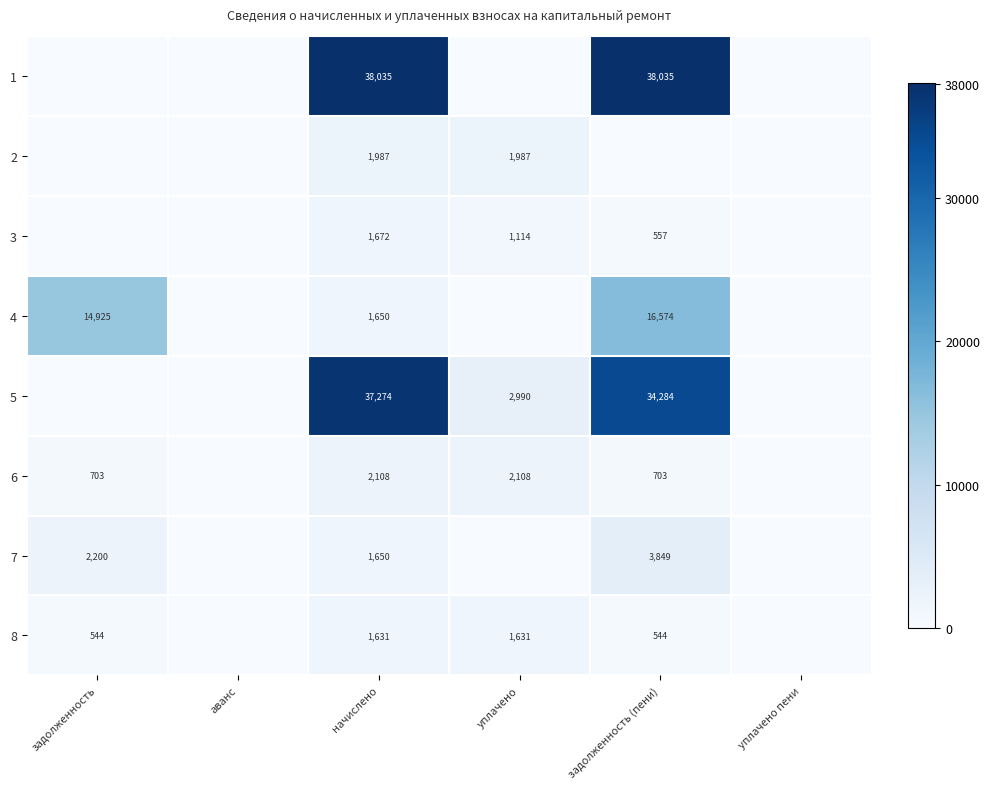

The 7 series shows 1650 at начислено. True or false?

True